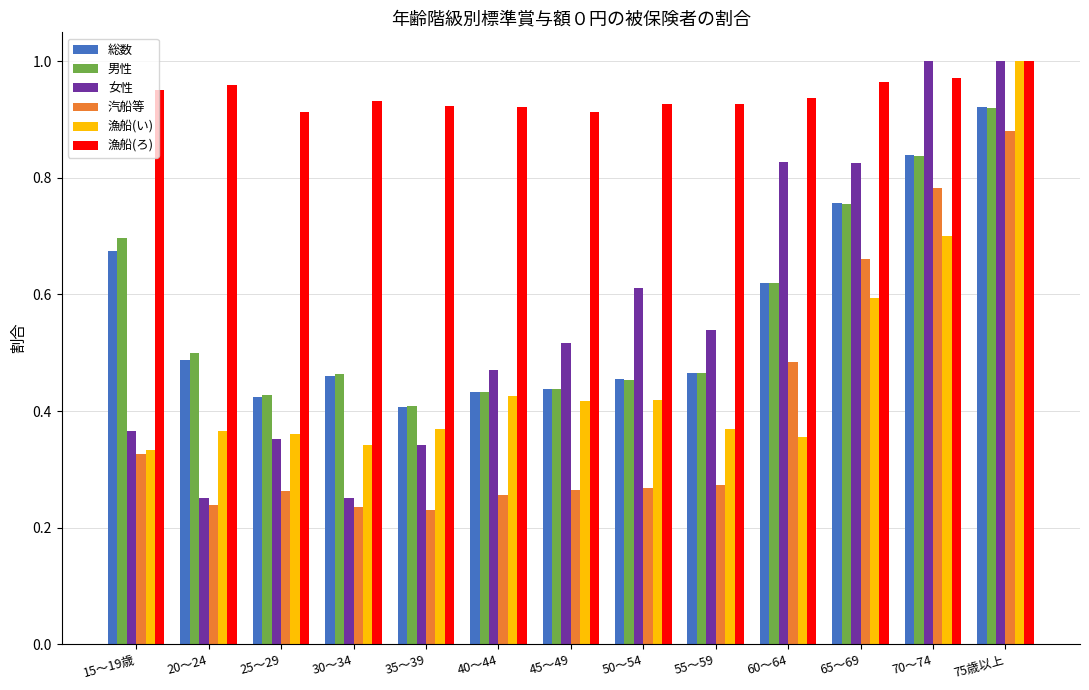

What is the spread (max minus min) of values at 75歳以上?

0.1